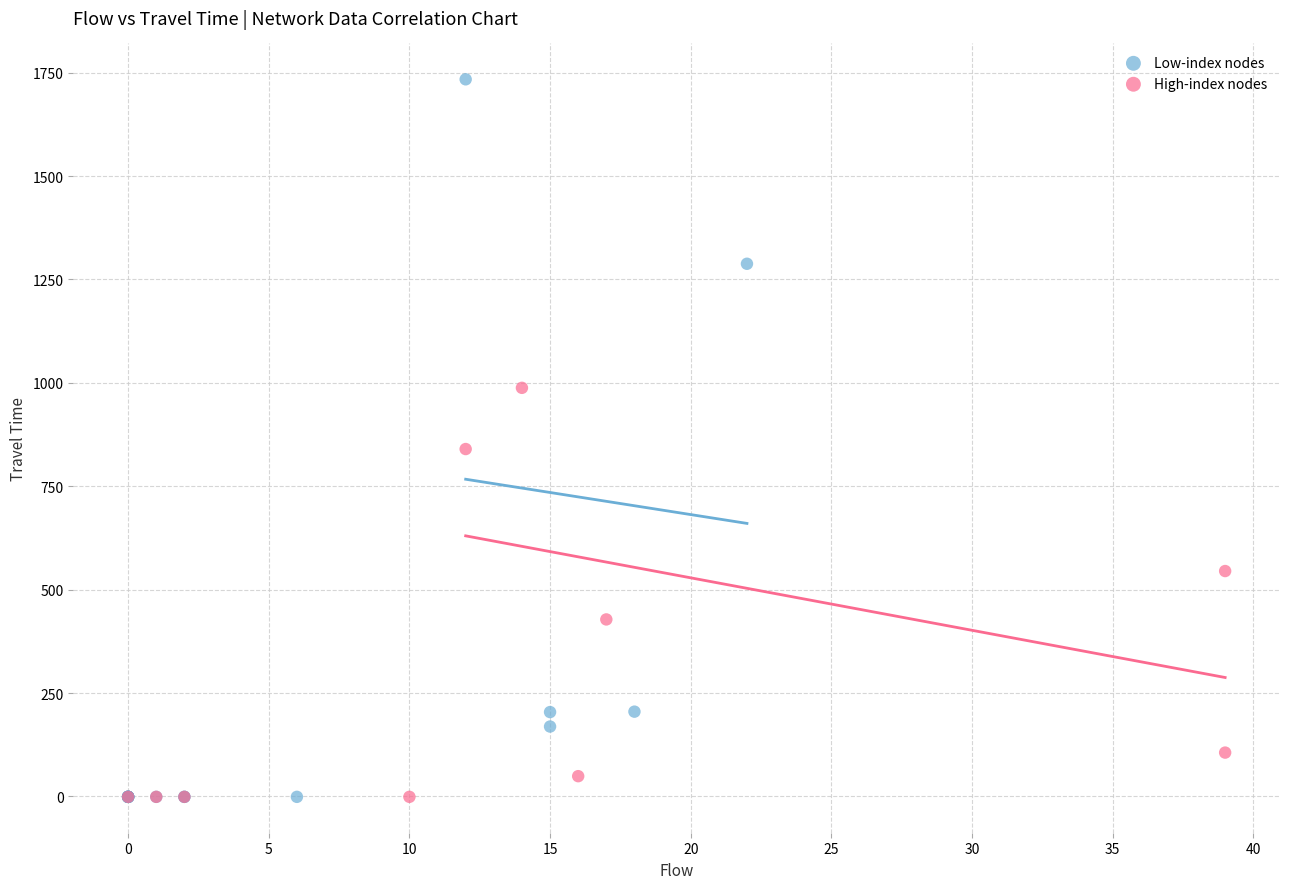

Which series has the widest spread of Y values?

Low-index nodes